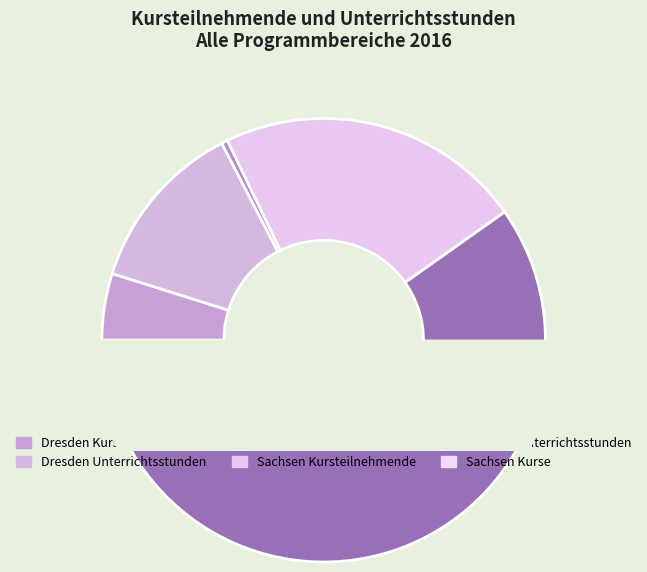

Which category has the biggest portion of the pie?

Sachsen
Unterrichtsstunden